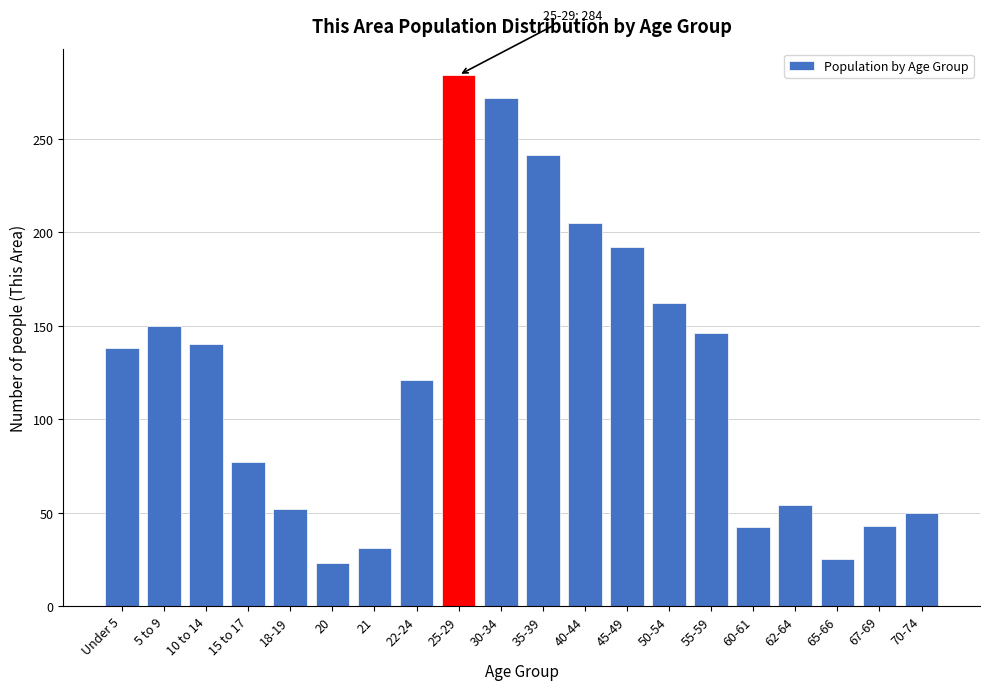

Between 18-19 and 35-39, which is larger?

35-39